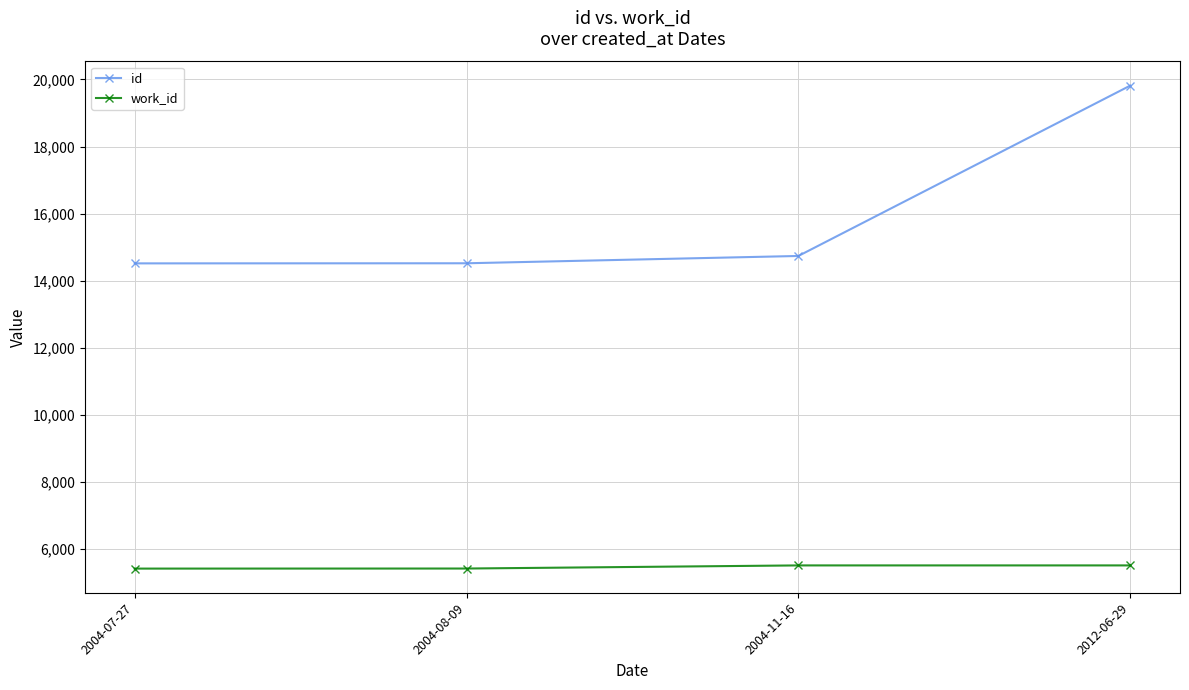

What is the difference between the second highest and second lowest values in the work_id series?

93